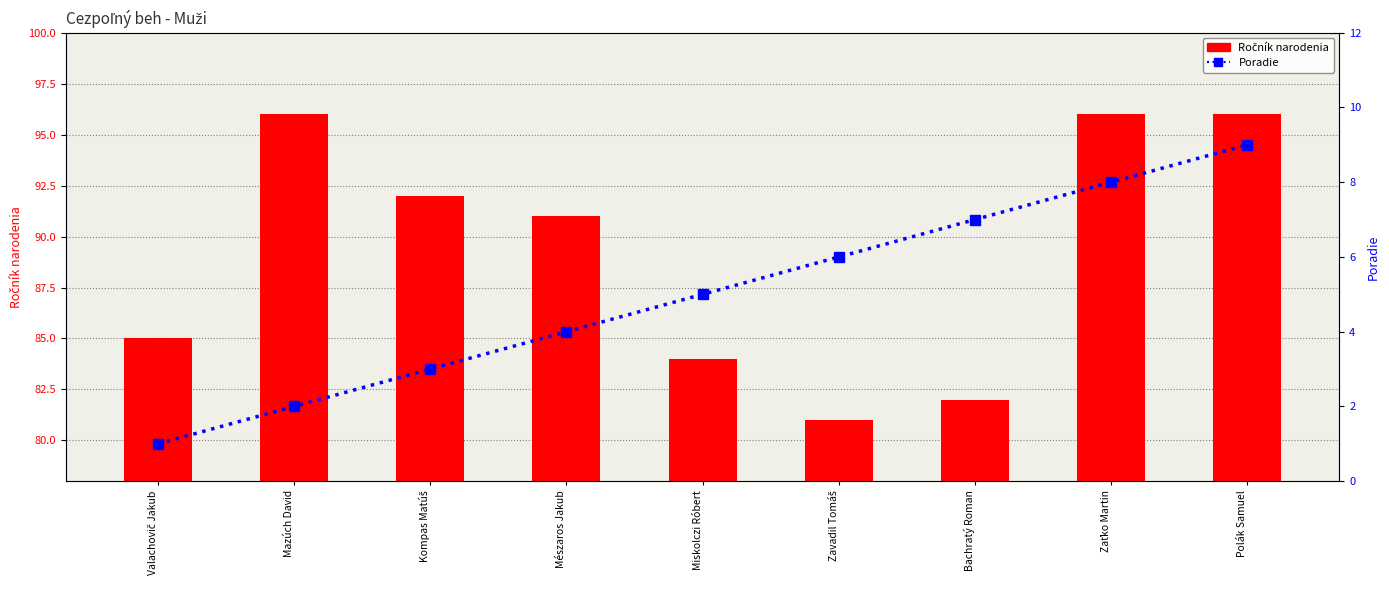

Reading right to left, transcribe all the data shown in this chart.

Ročník narodenia: 96	96	82	81	84	91	92	96	85
Poradie: 9	8	7	6	5	4	3	2	1